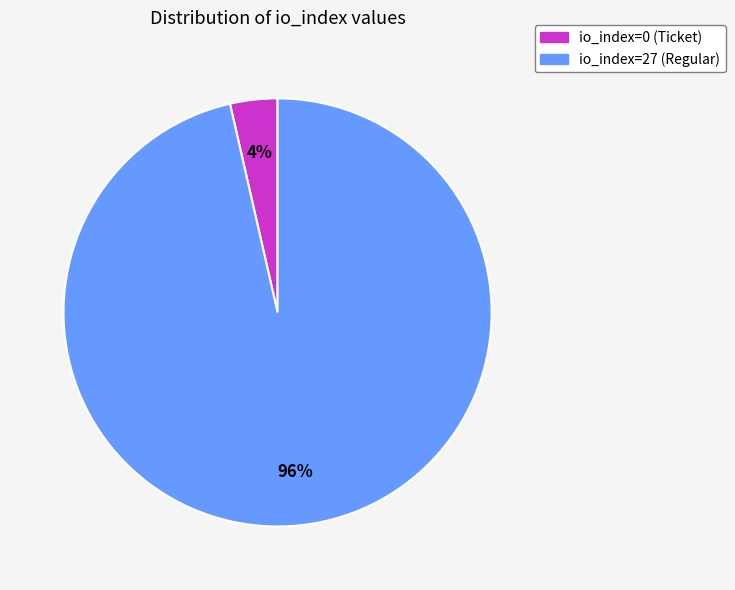

What percentage is the io_index=27 slice, to the nearest percent?

96%